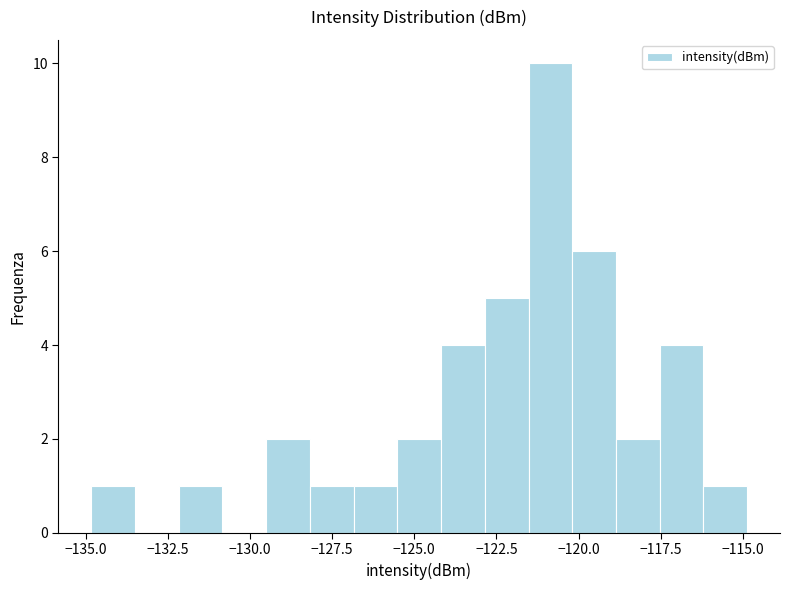

Around what value on the x-axis is the tallest bar? Give the approximate position of its centre, as read against the axis.

-121.0